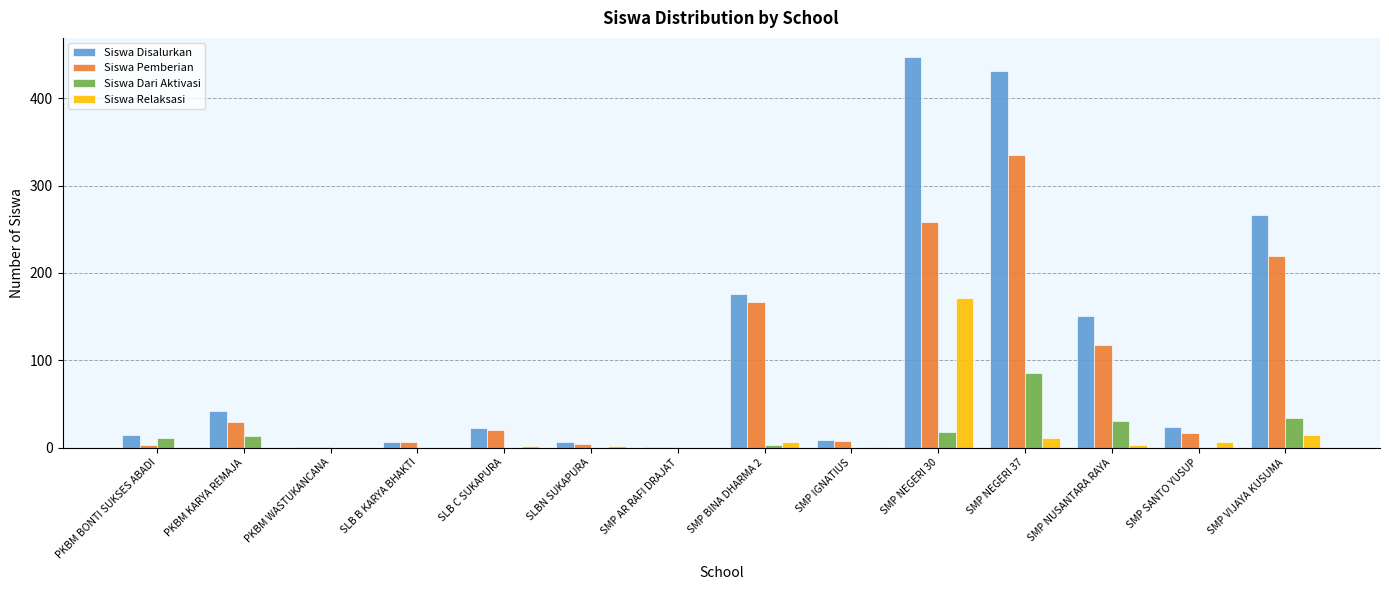

Read the Siswa Pemberian value at SMP NEGERI 30, to the nearest 50.

250